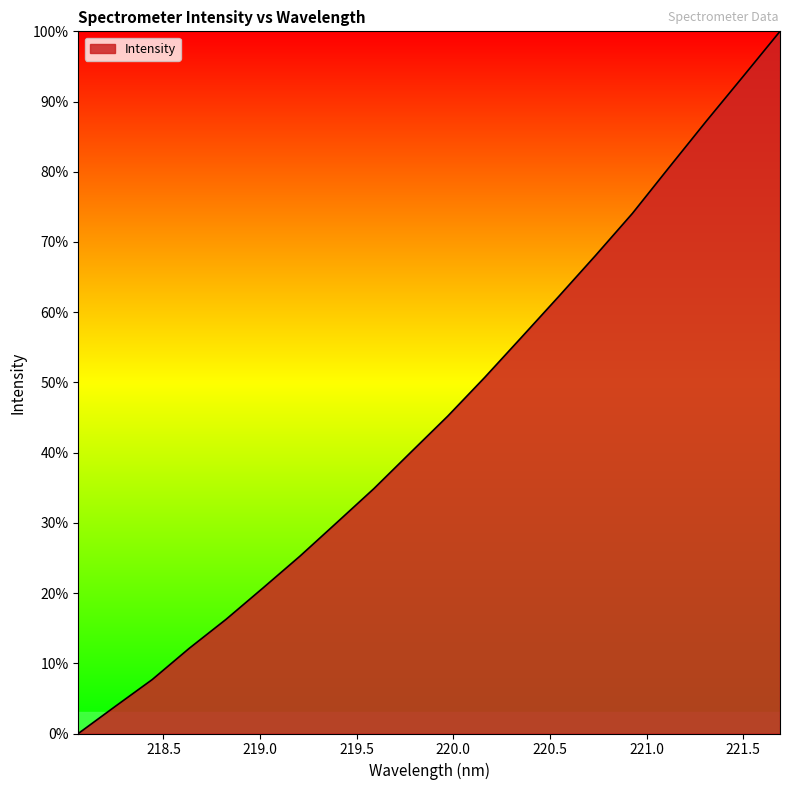

What is the maximum value shown in the chart?

100.0